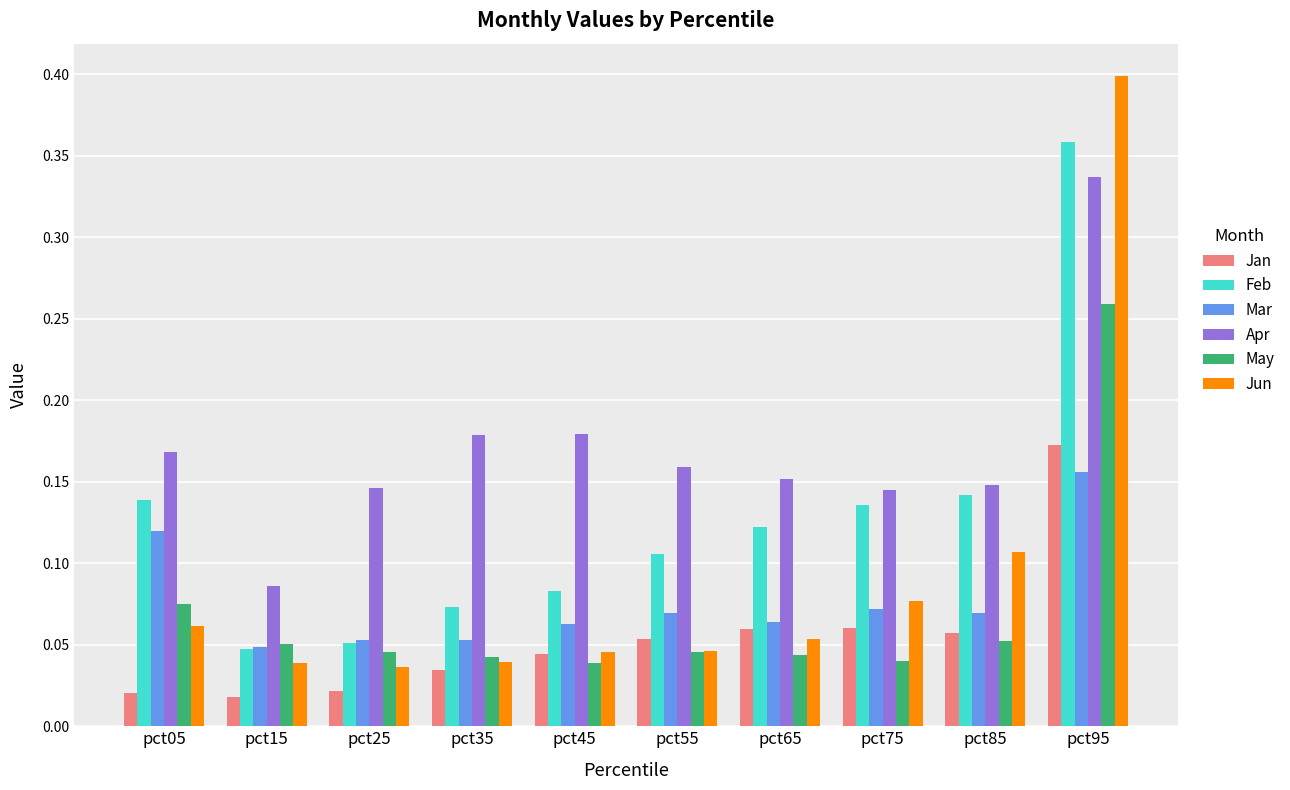

Is the value of Jun at pct65 greater than the value of Mar at pct45?

No